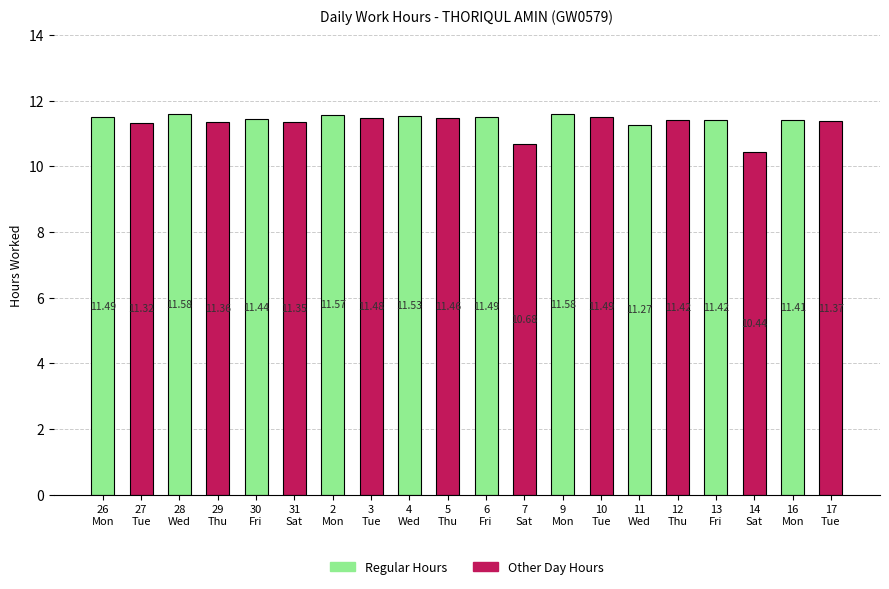

How many bars are there in total?

20